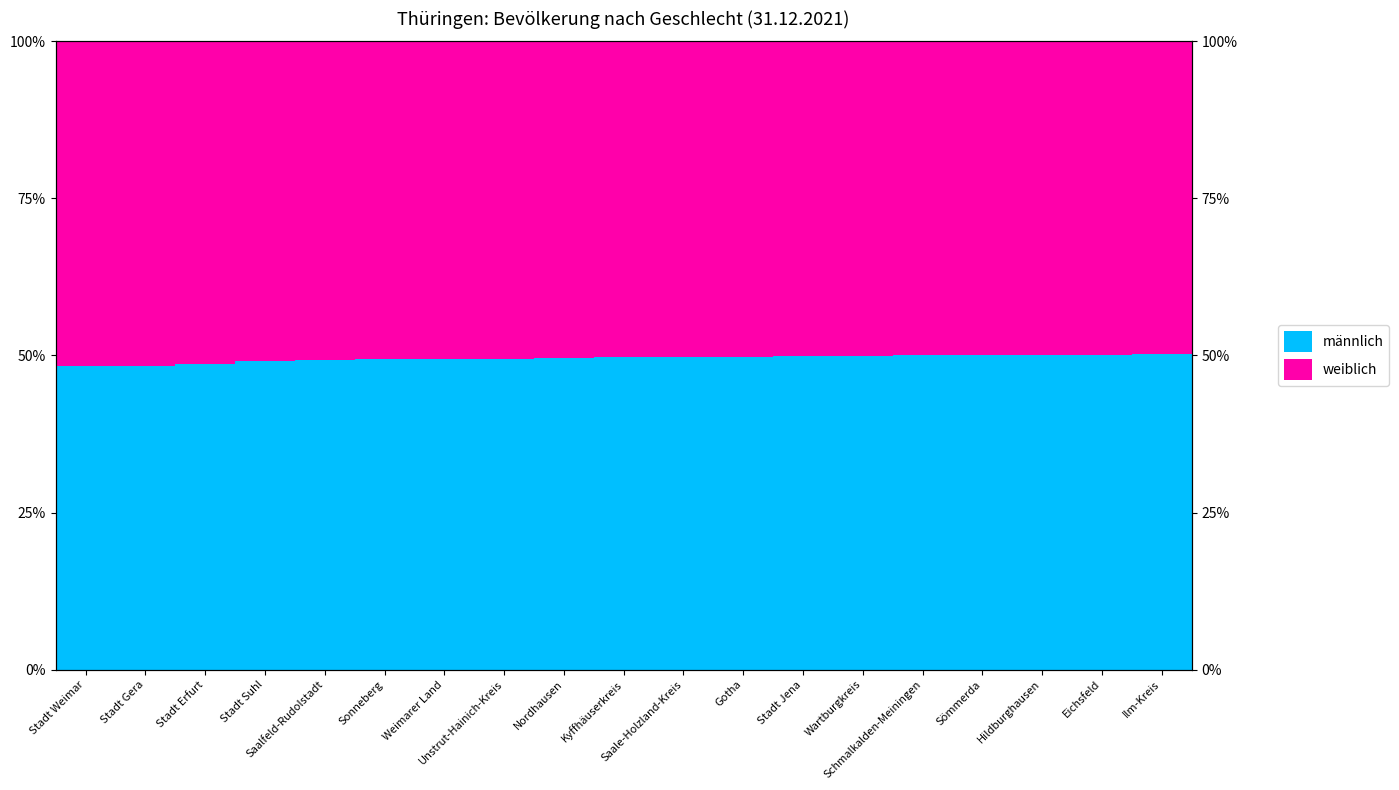

How many categories are shown in the chart?

19